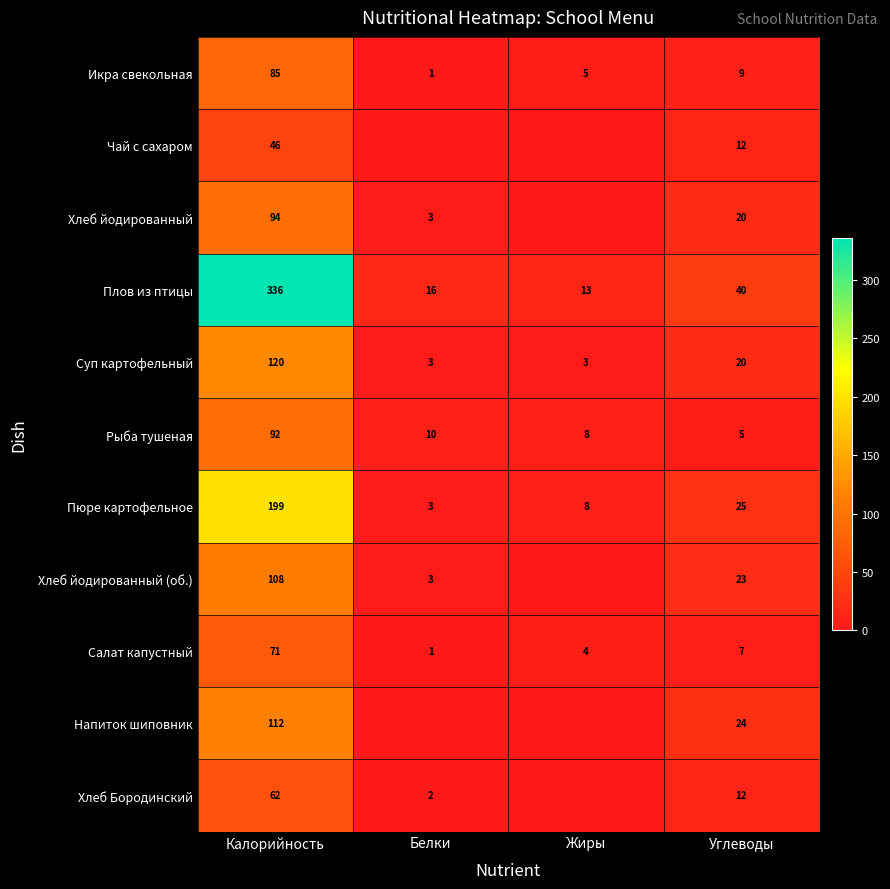

Rank the categories by Плов из птицы value from highest to lowest.

Калорийность, Углеводы, Белки, Жиры